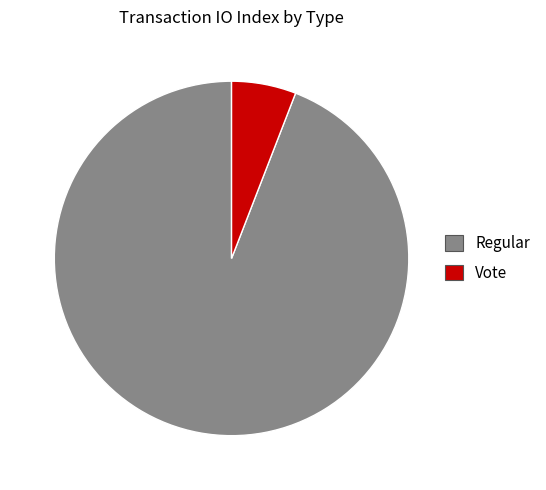

Which has a higher value, Vote or Regular?

Regular